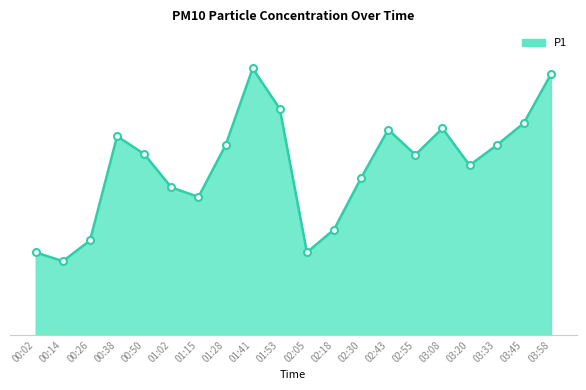

True or false: the data shows 7.1 at 03:20.

True